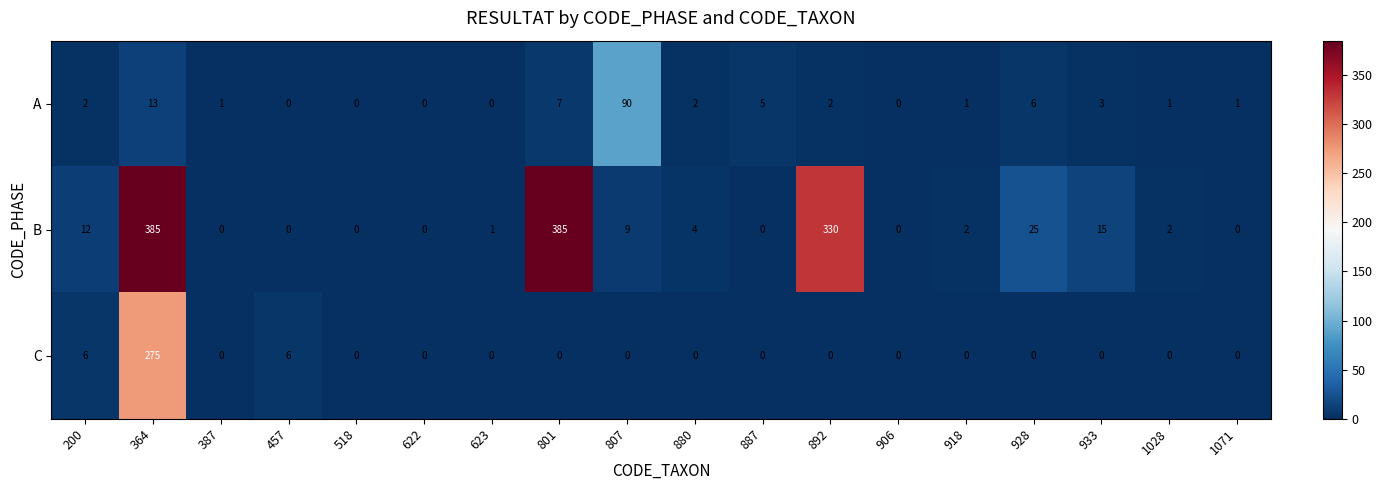

How many data points does each series have?

18